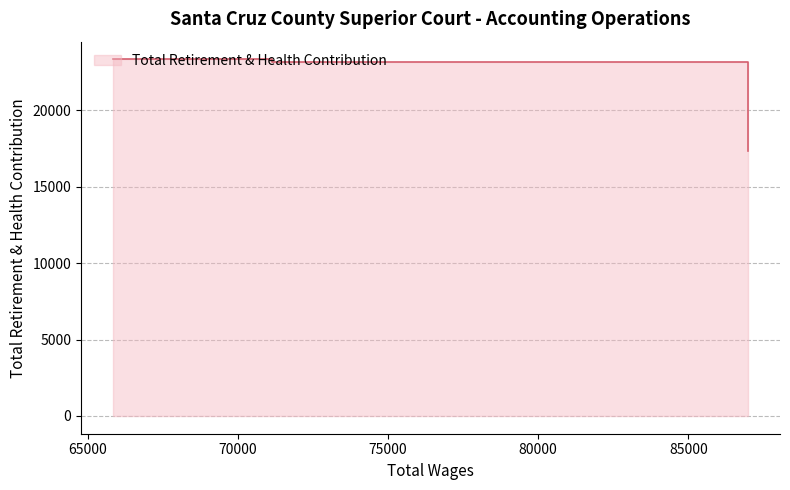

What is the sum of all values?

63860